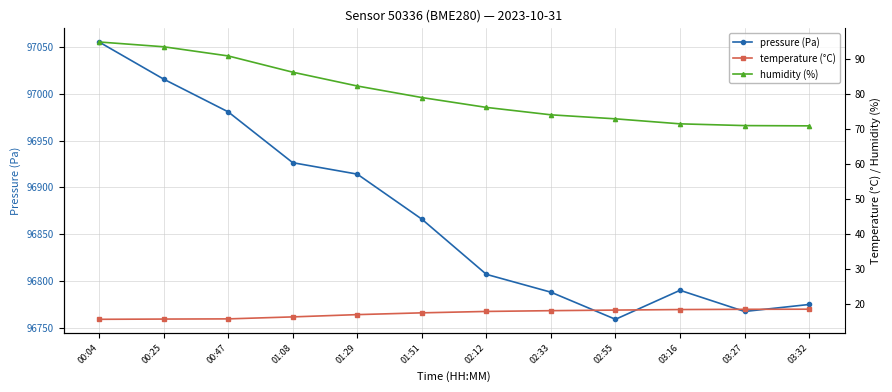

True or false: pressure (Pa) and temperature (°C) intersect in this chart.

False